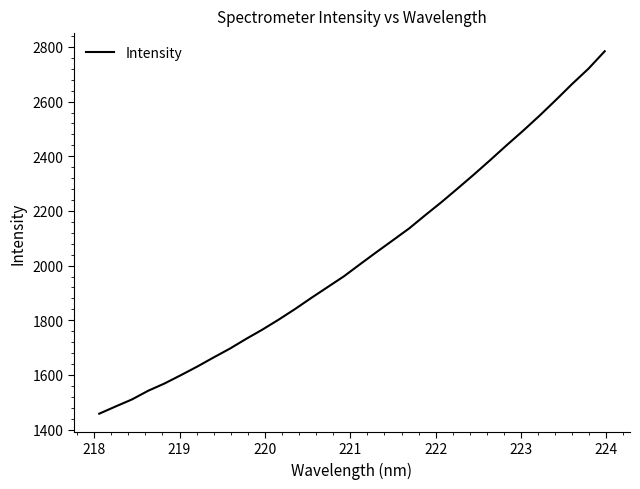

What is the smallest value displayed?

1458.1